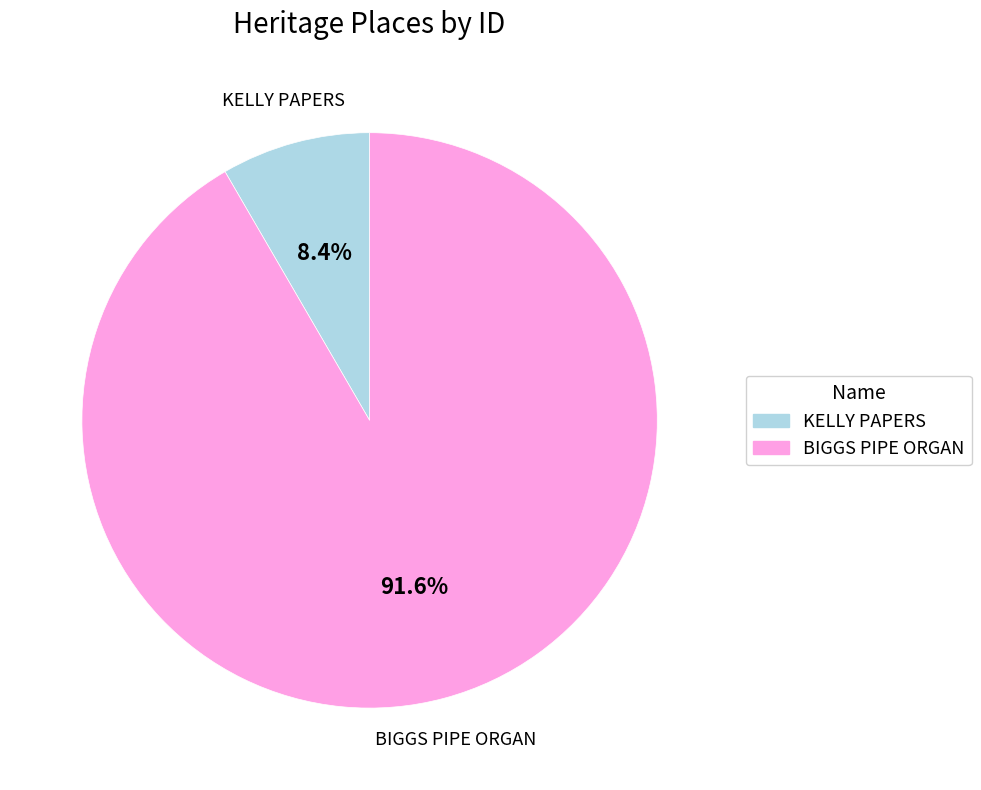

To the nearest percent, what percentage of the pie is KELLY PAPERS?

8%